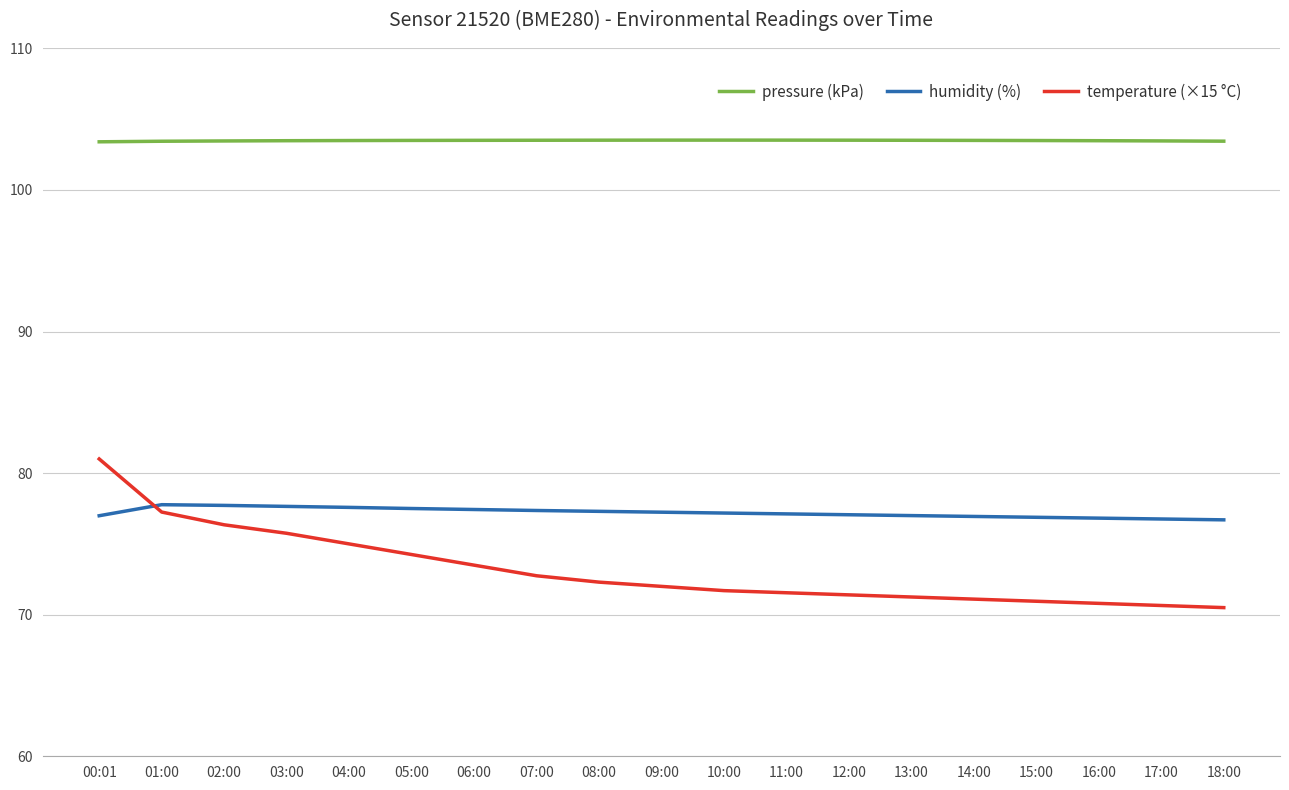

Is the value of temperature (×15 °C) at 03:00 greater than the value of pressure (kPa) at 00:01?

No